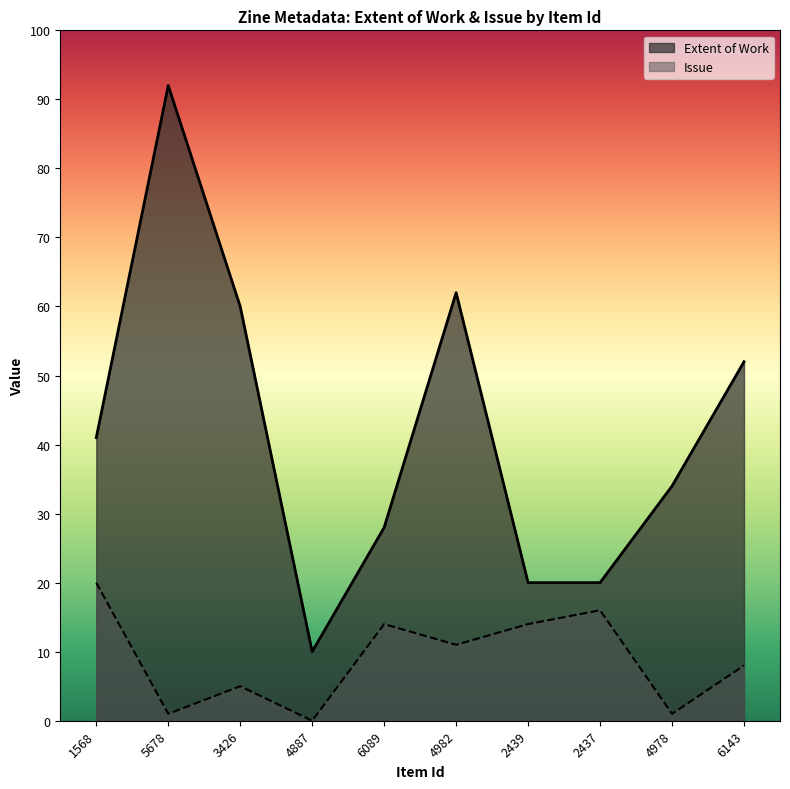

True or false: Extent of Work and Issue intersect in this chart.

False